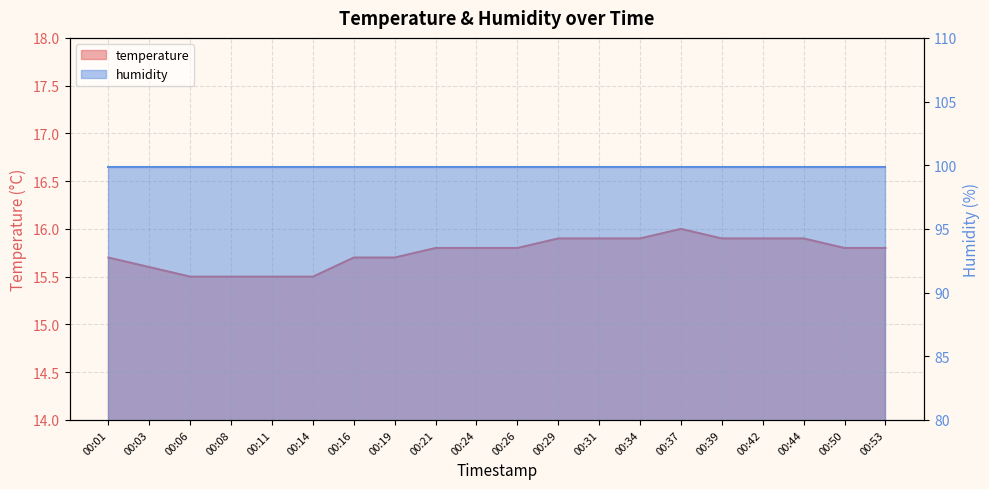

At which category does the chart reach its peak across all series?

00:37